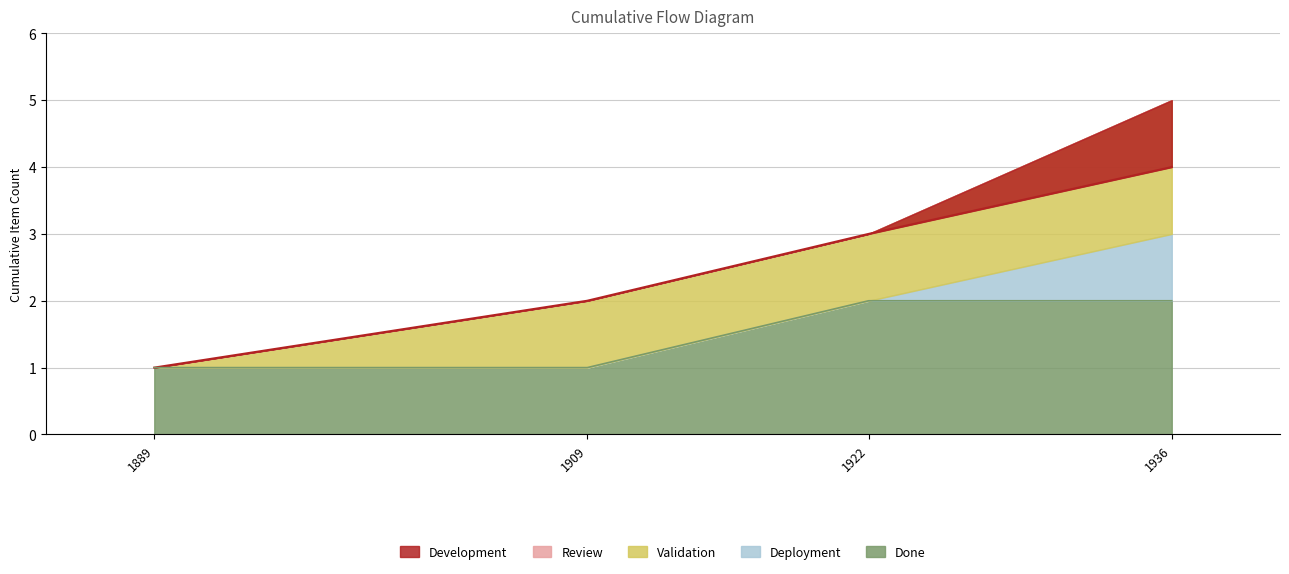

How many data points does each series have?

4